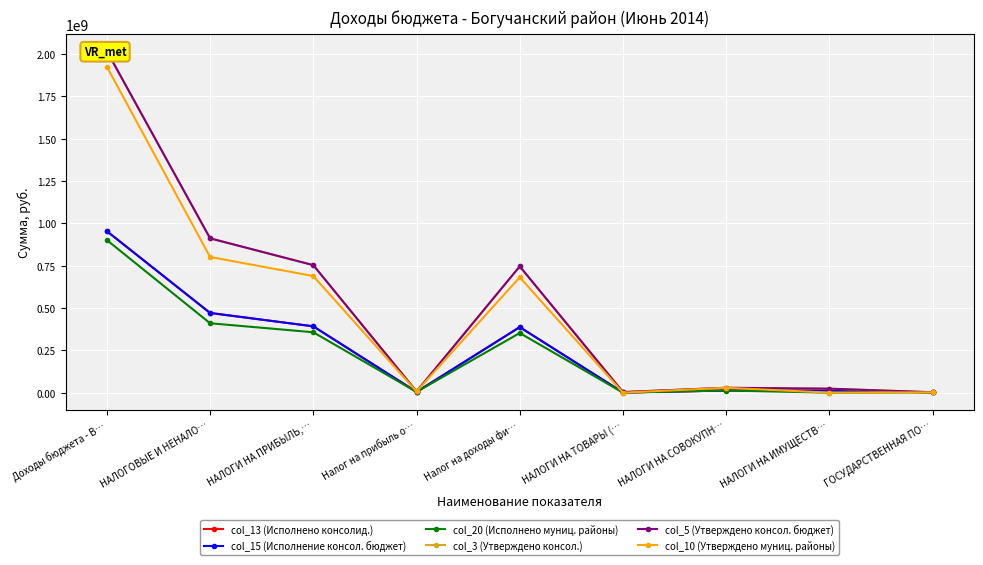

How many interior local peaks does the col_3 (Утверждено консол.) series have?

2